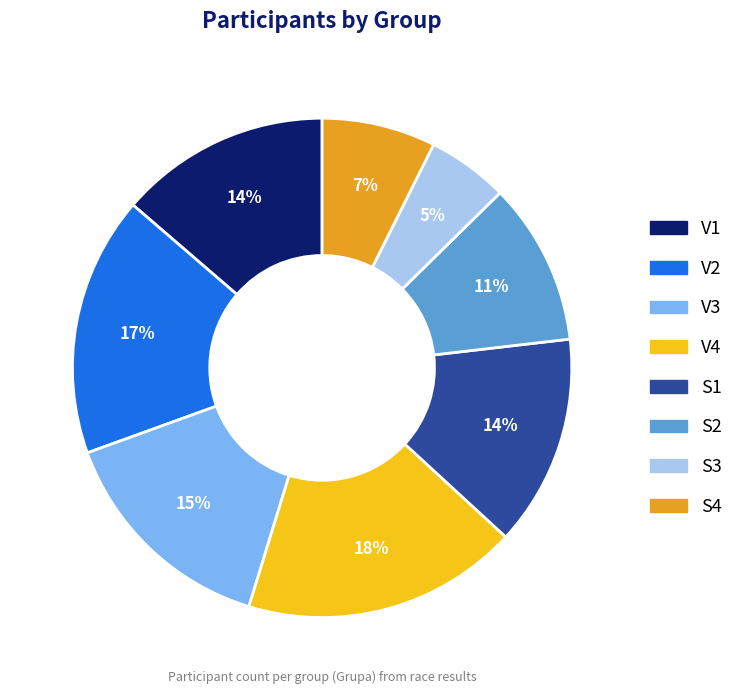

Between V4 and S3, which is larger?

V4